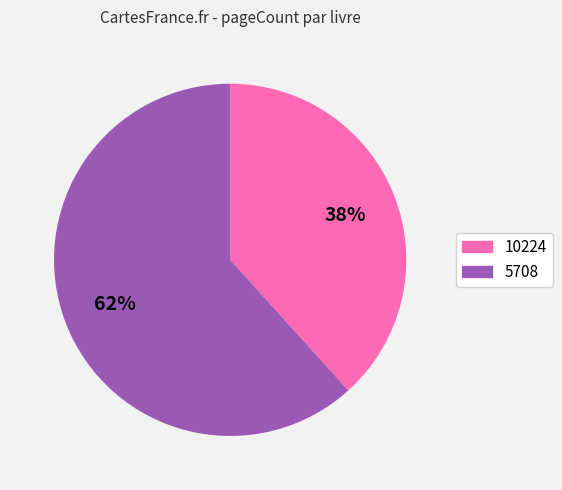

Is it true that 5708 is 62% of the pie?

True